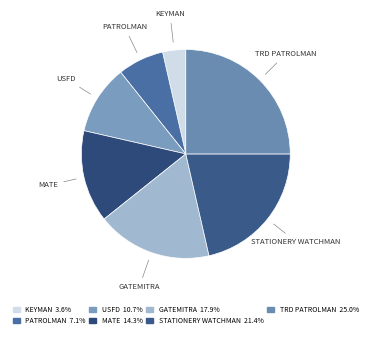

Is there a majority slice in this chart?

No